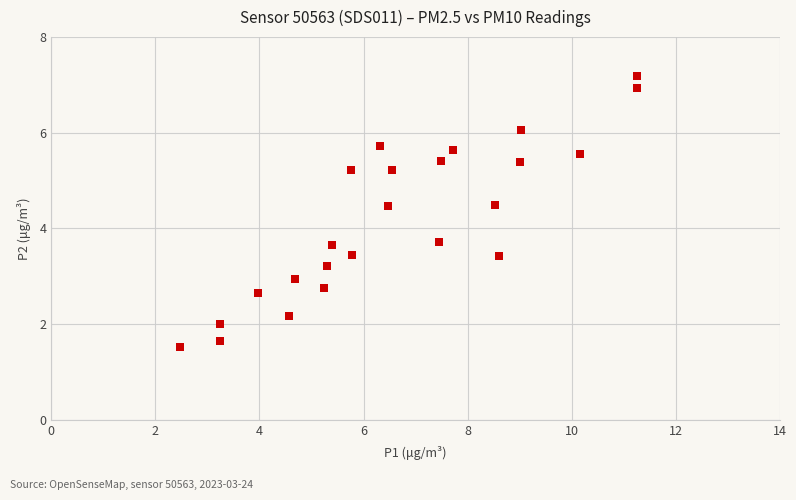

What is the range of Y values (max minus min)?

5.7